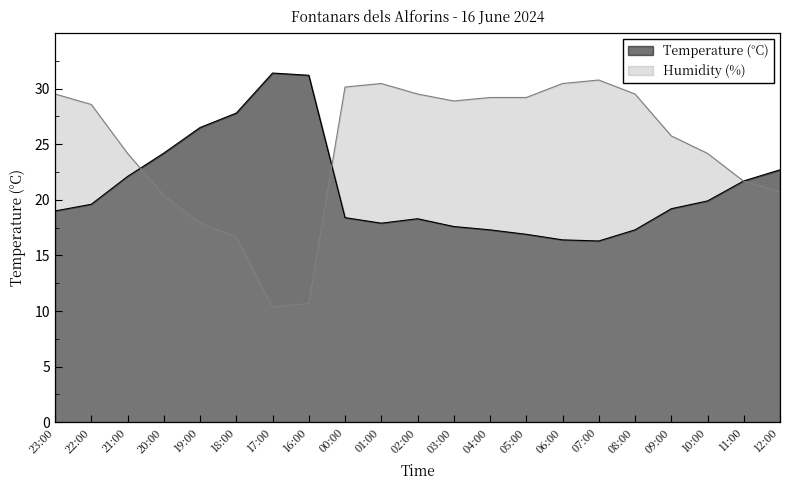

What is the spread (max minus min) of values at 20:00?

3.8